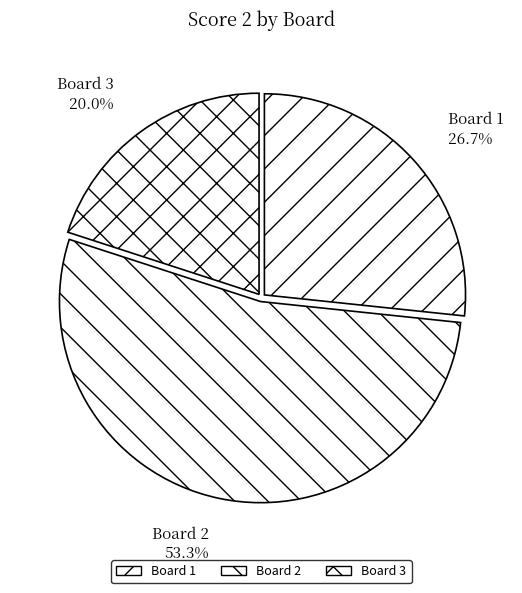

Which has a higher value, Board 1 or Board 3?

Board 1